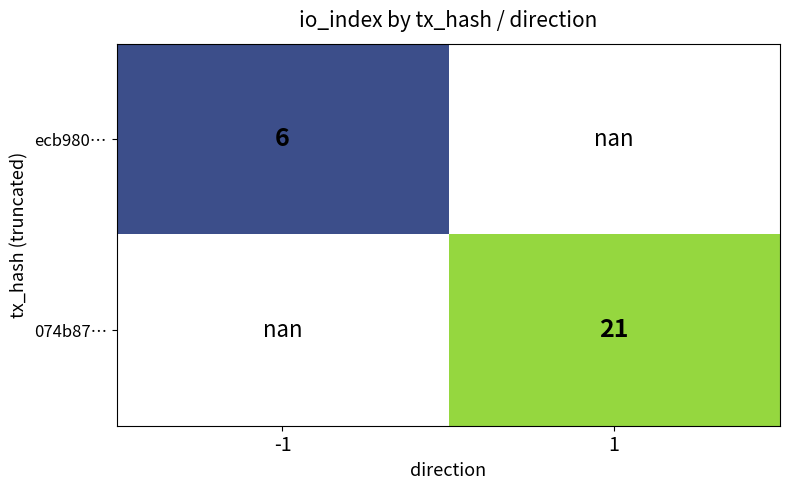

What is the minimum value shown in the chart?

6.0